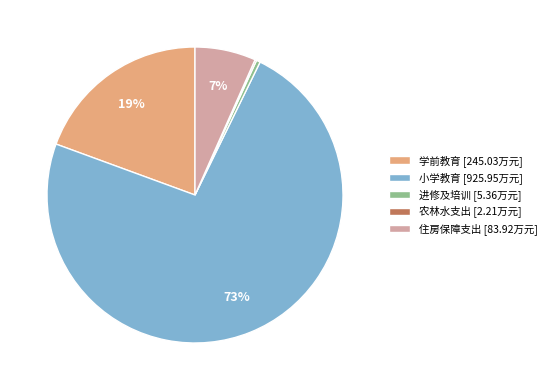

Which slice is the largest?

小学教育